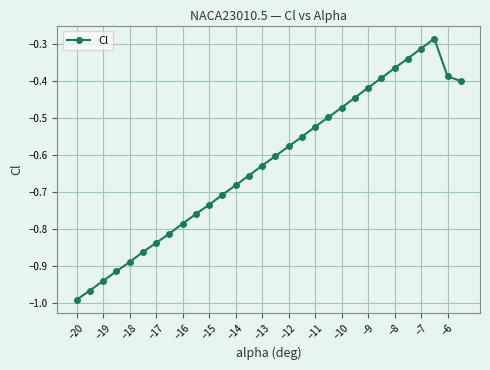

What is the difference between the second highest and minimum values?

0.7